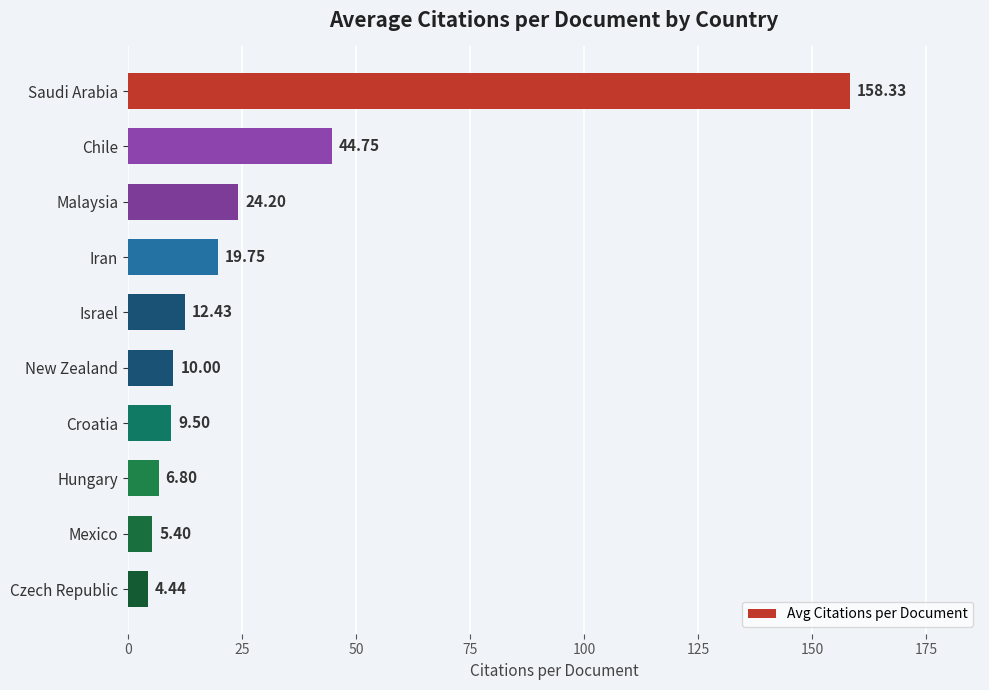

Rank the categories by value from highest to lowest.

Saudi Arabia, Chile, Malaysia, Iran, Israel, New Zealand, Croatia, Hungary, Mexico, Czech Republic